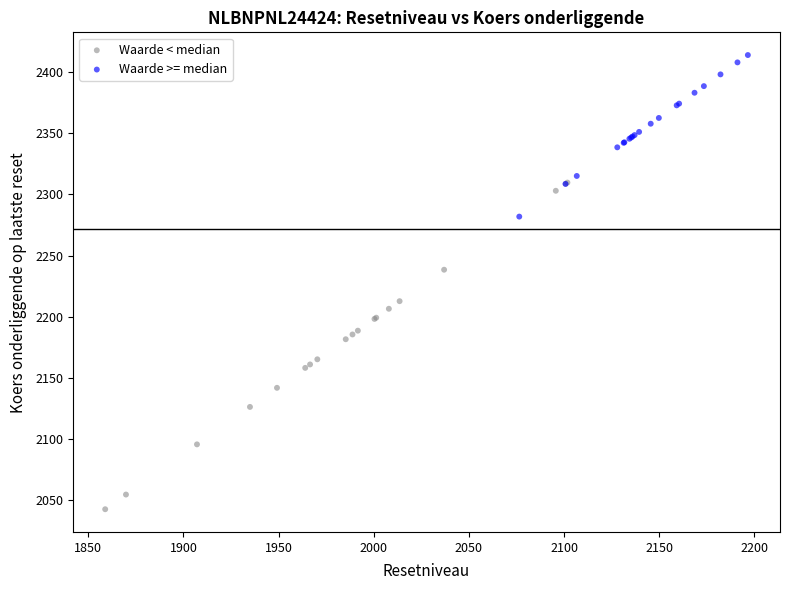

Which series reaches the maximum Y coordinate?

Waarde >= median